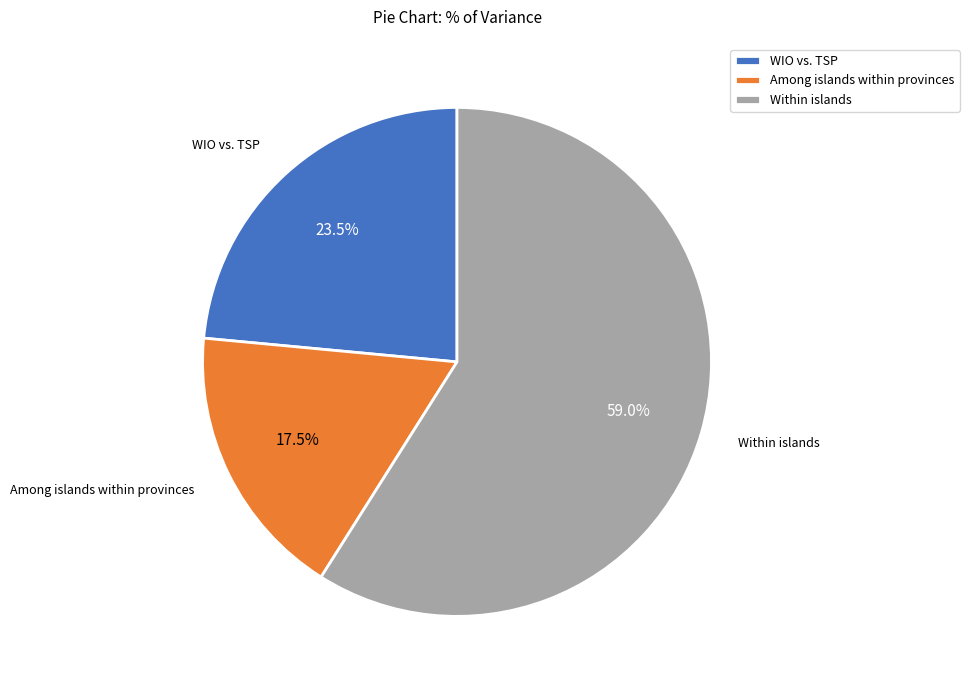

Combined, do Within islands and Among islands within provinces account for over 50%?

Yes